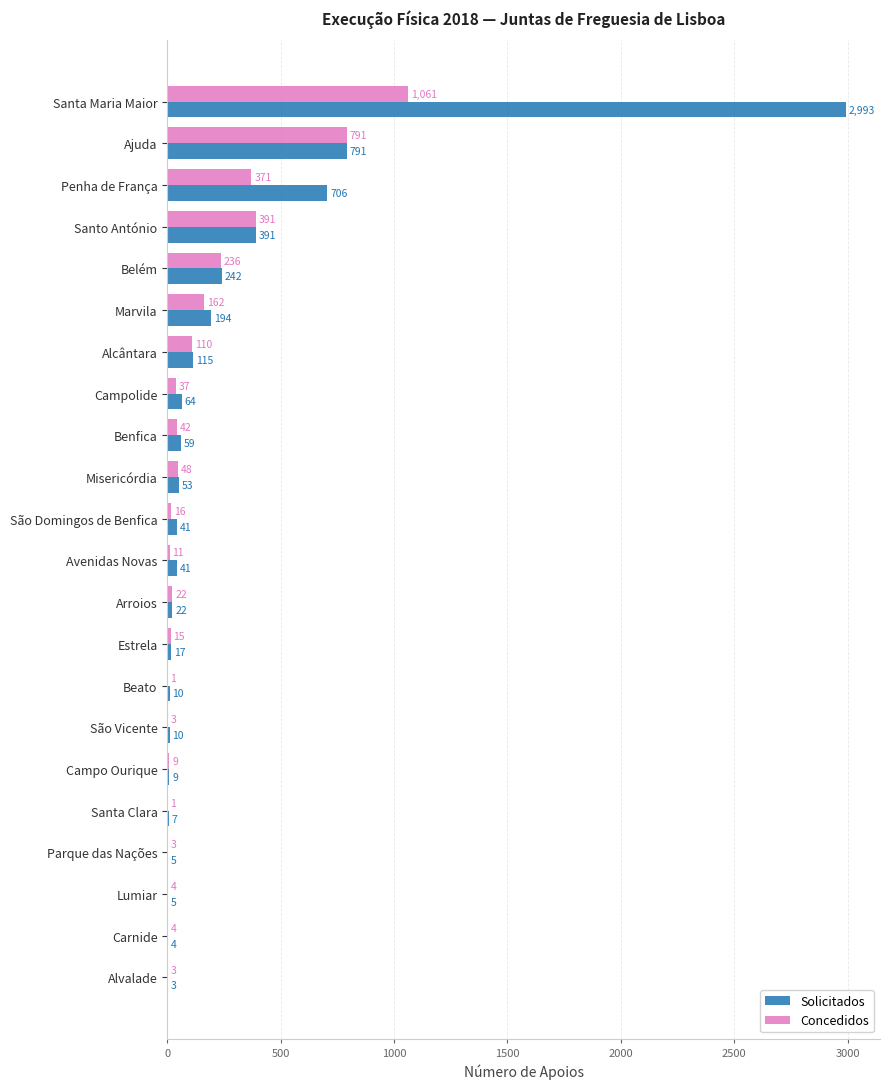

Is it true that Concedidos equals 1 at Beato?

True